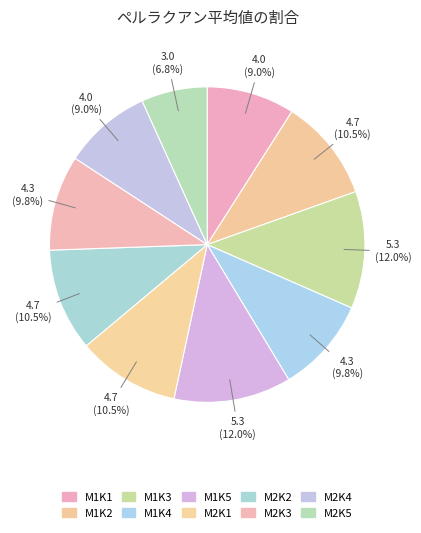

Count the number of slices in the pie.

10